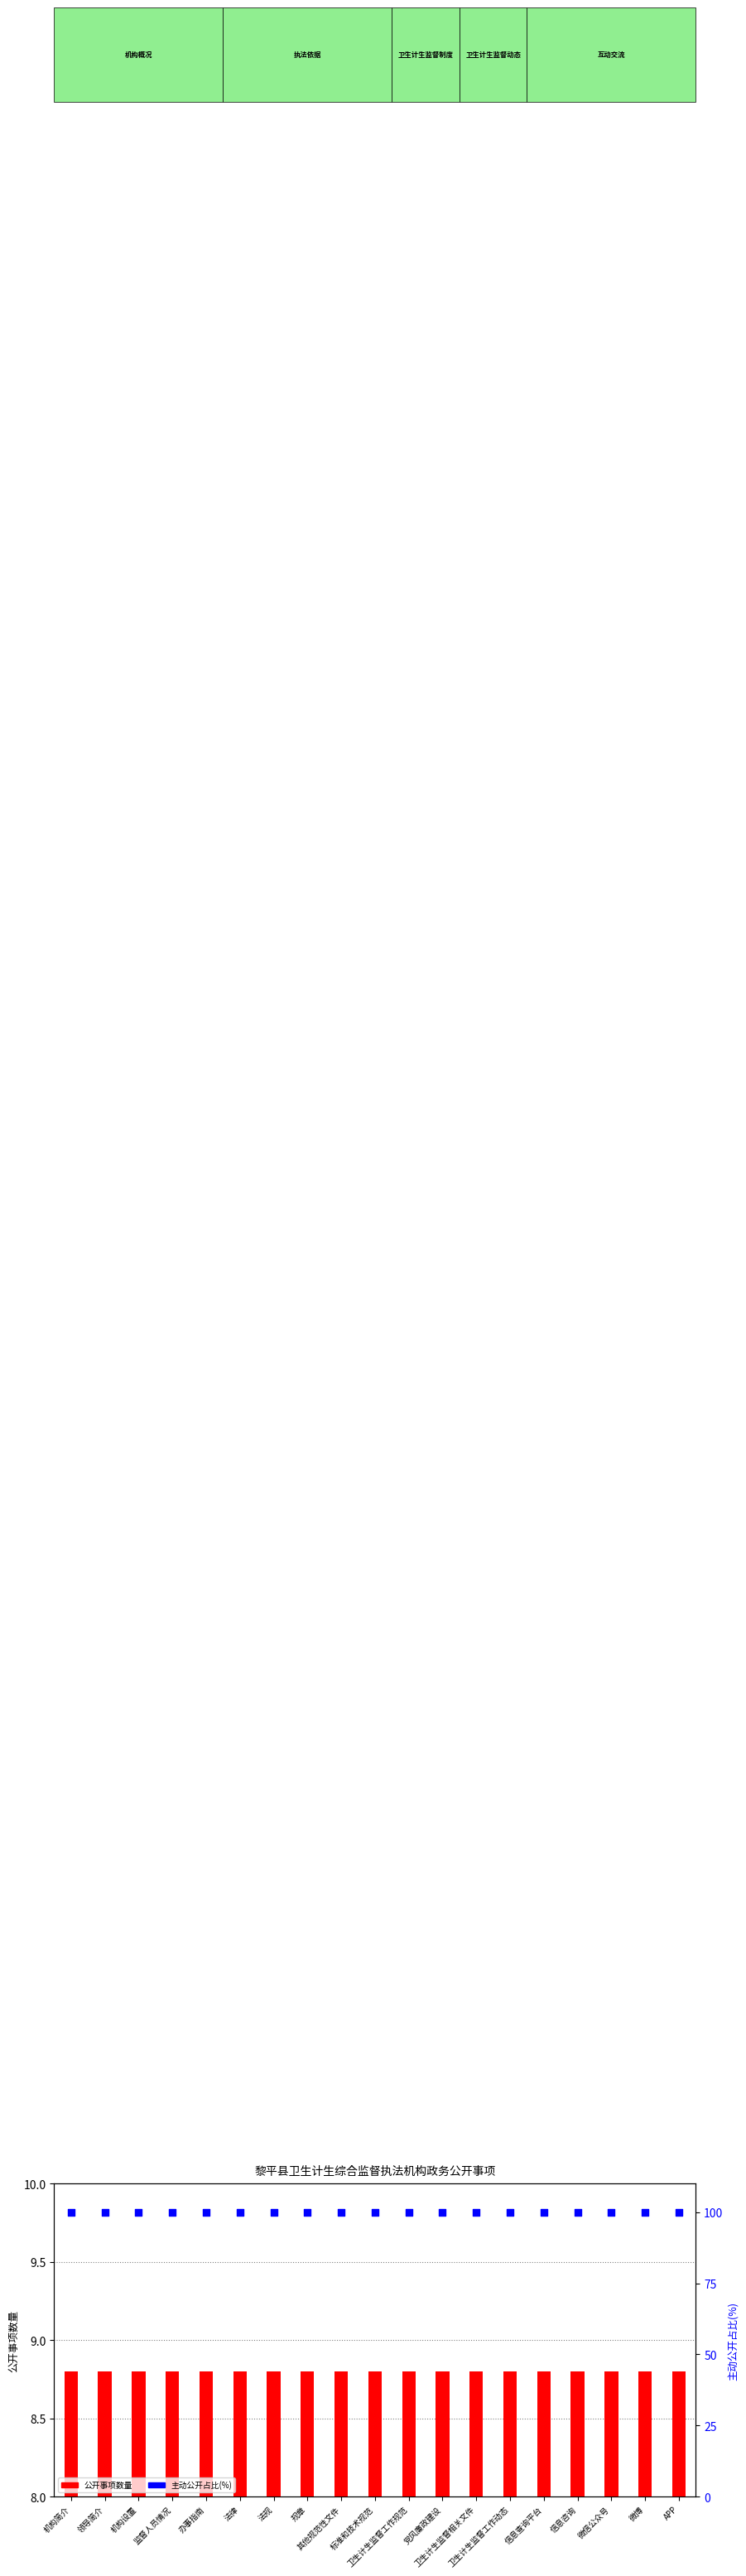

What are all the series names shown in the legend?

公开事项数量, 主动公开占比